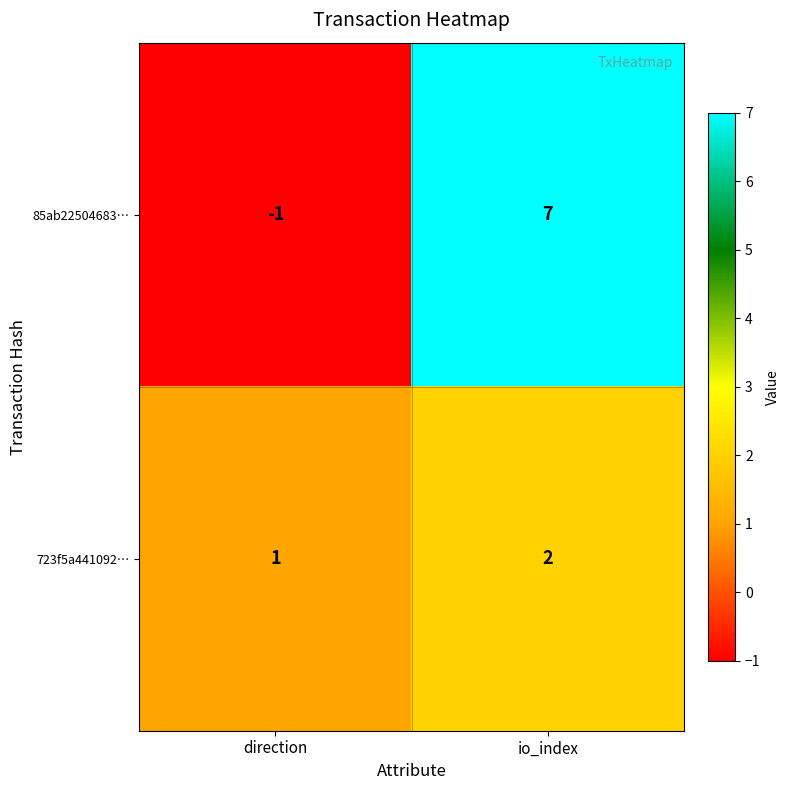

Which series has the largest total across all categories?

85ab22504683…